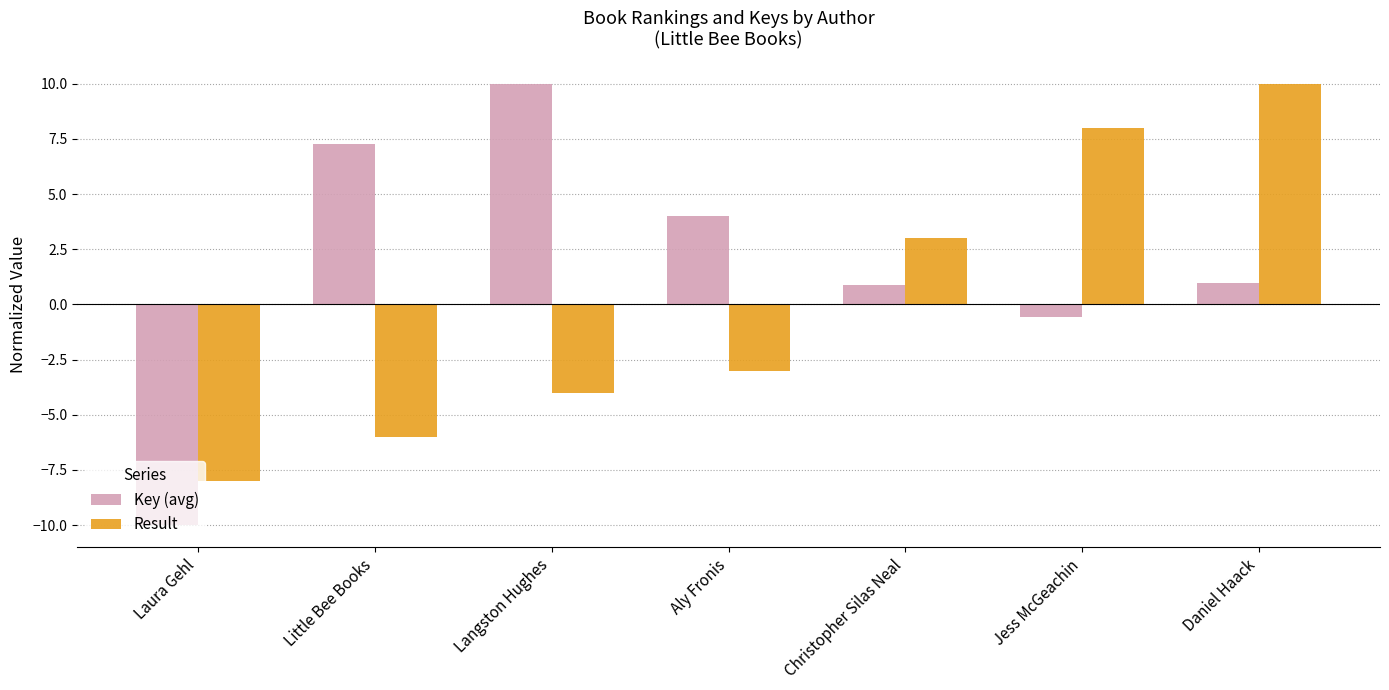

Which label corresponds to the smallest value in the chart?

Laura Gehl